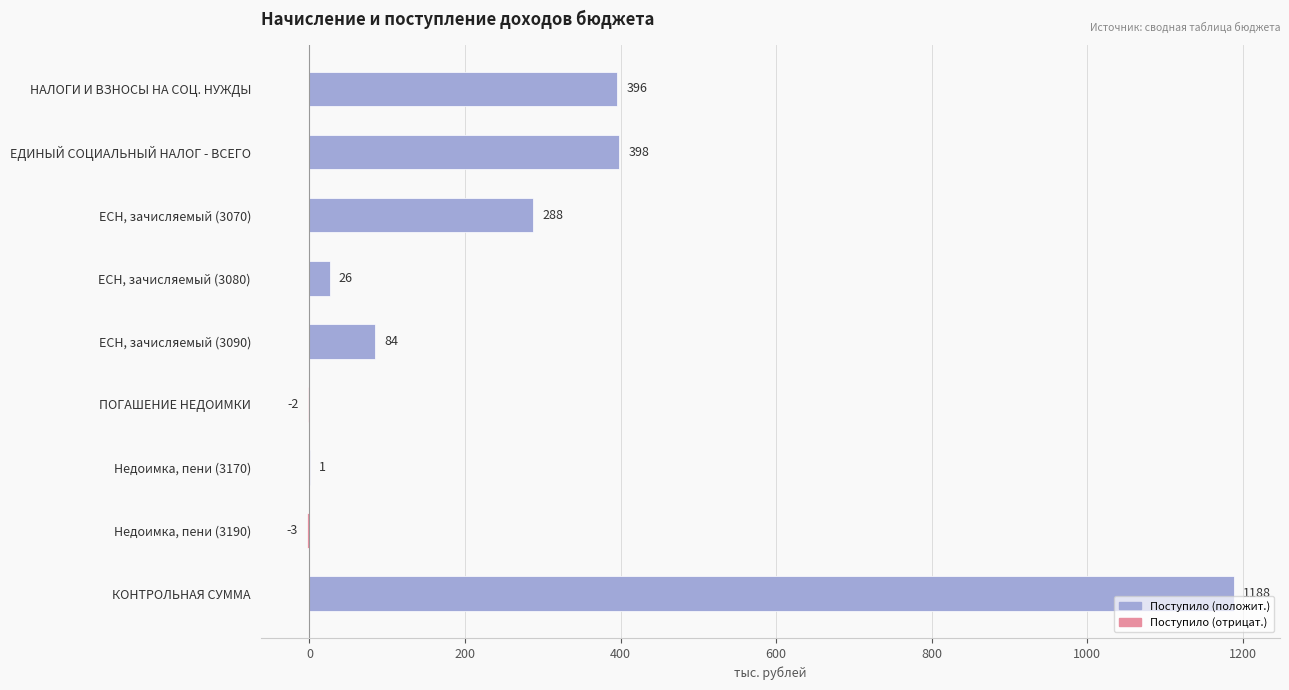

What is the greatest value displayed?

1188